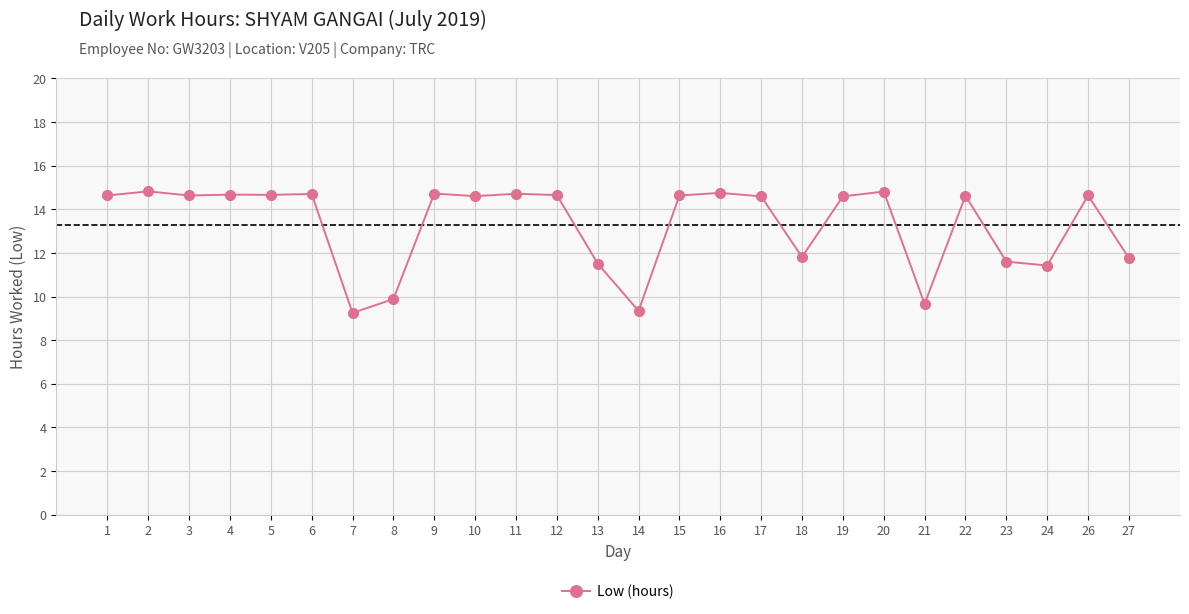

Where does the data first go above 14?

1